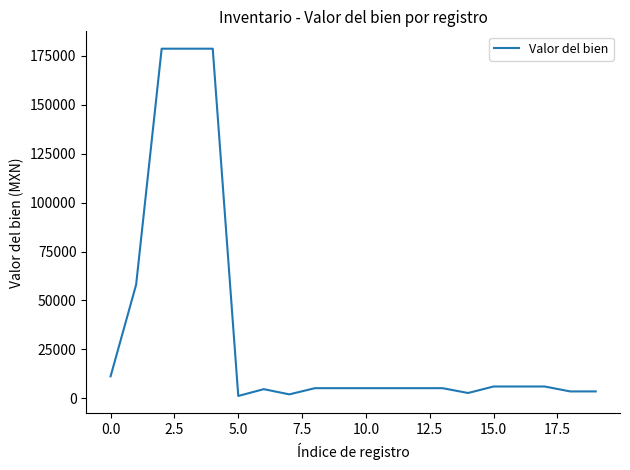

What is the greatest value displayed?

178654.0